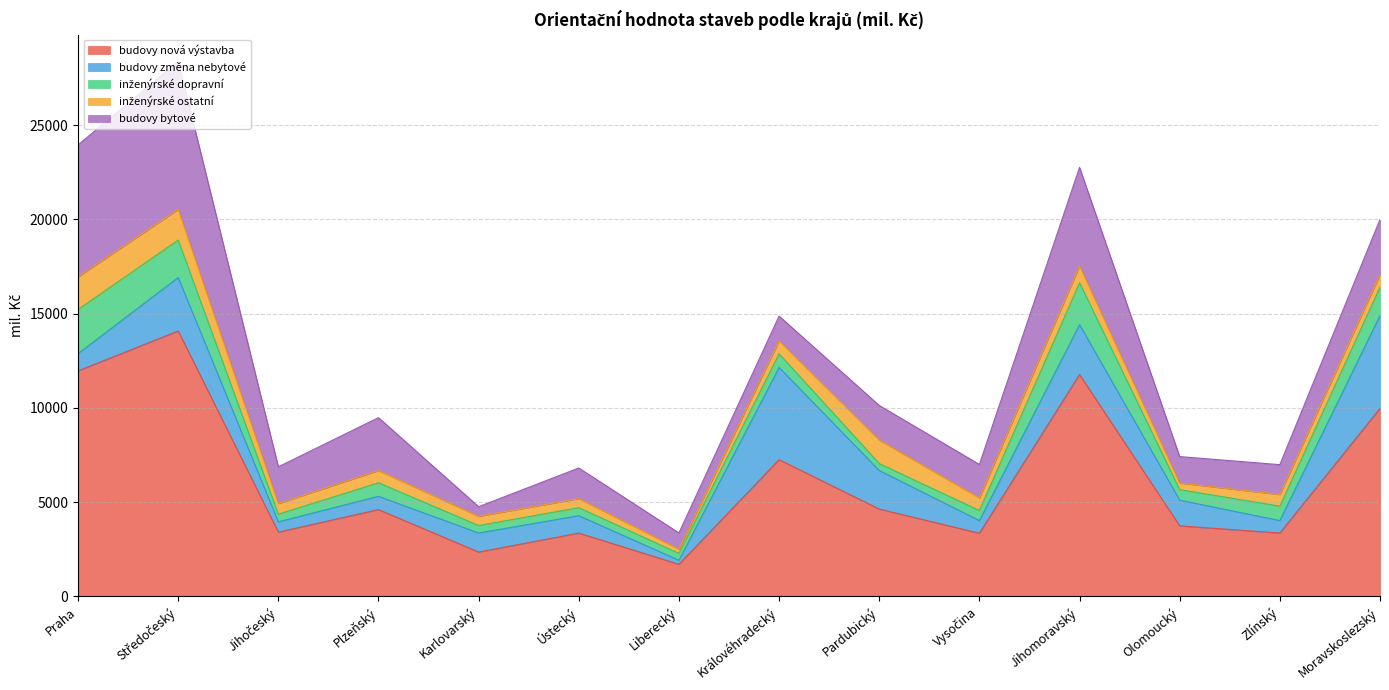

What is the minimum value for budovy bytové?

507